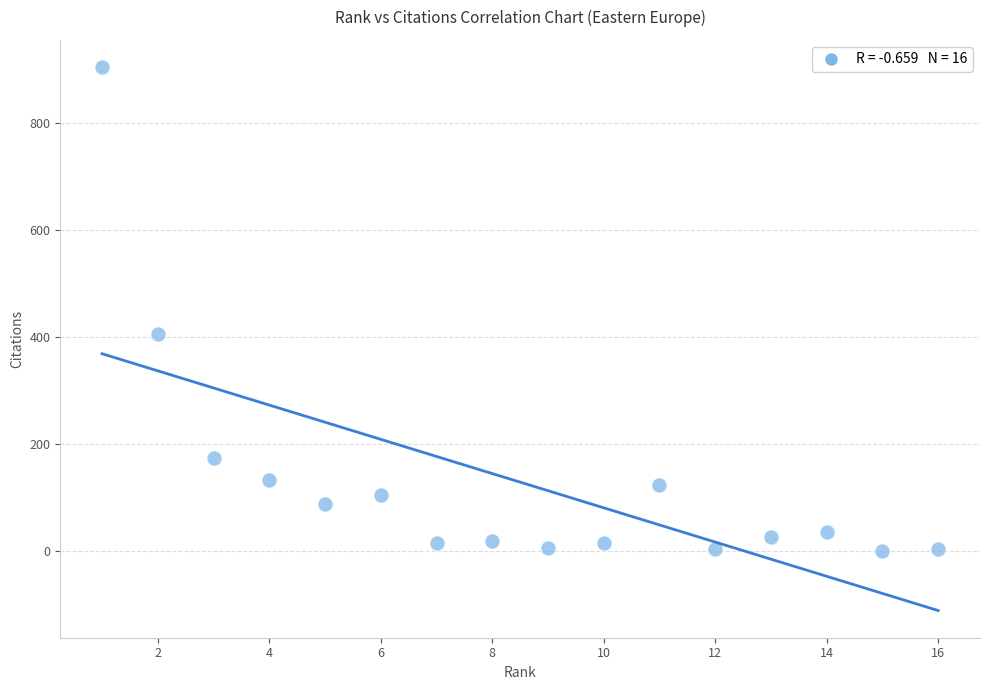

What Y value in the scatter plot is closest to 452?

406